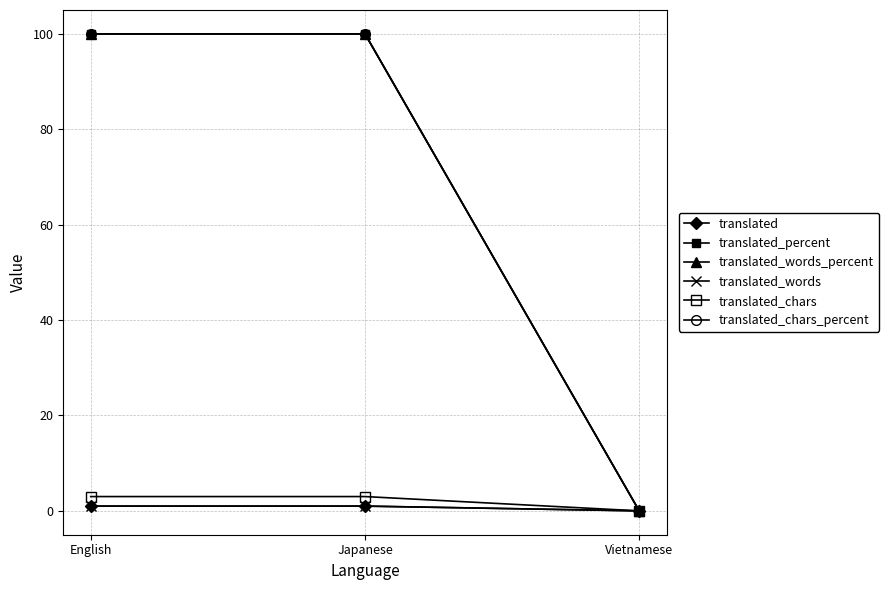

How many values in translated_words are above zero?

2